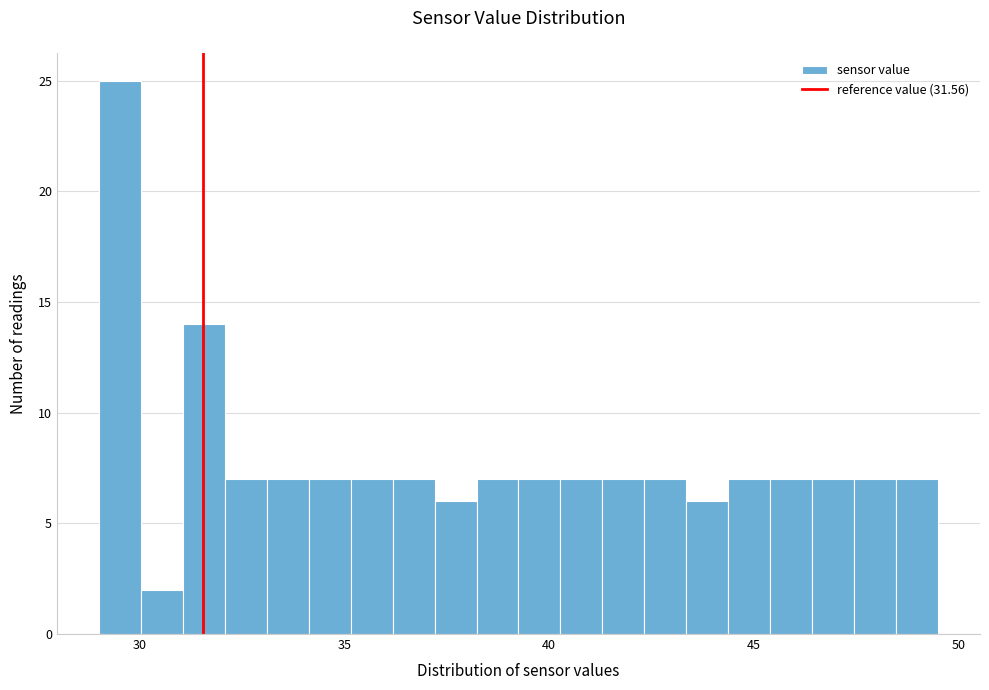

Read against the x-axis, roughly where is the centre of the tallest bar?

29.5